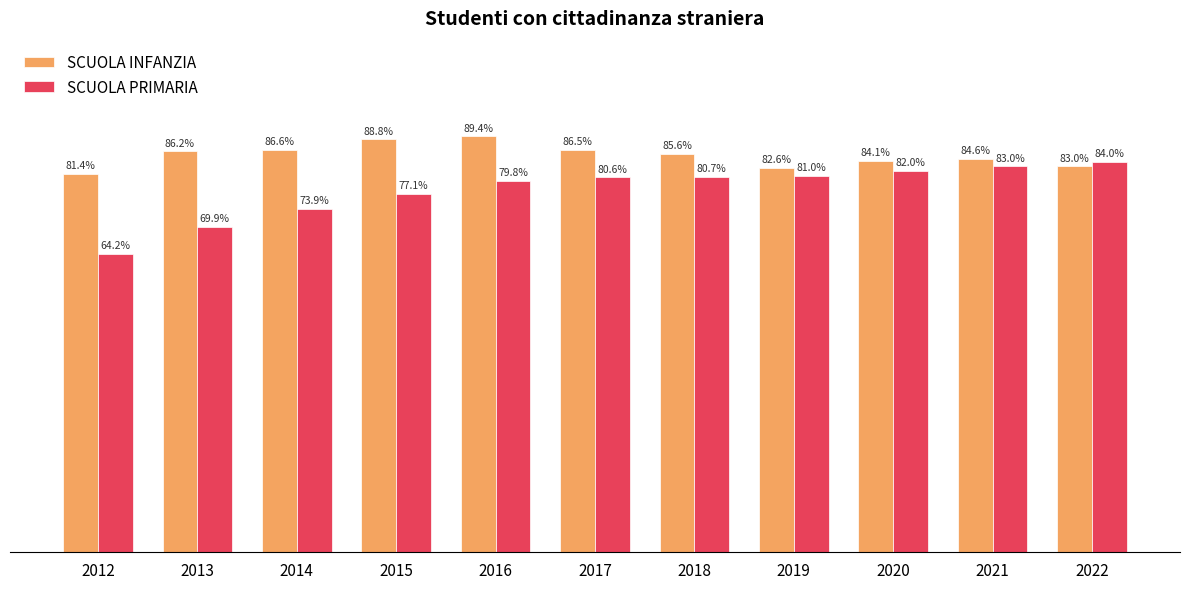

At 2015, list the series in order from smallest to largest.

SCUOLA PRIMARIA, SCUOLA INFANZIA